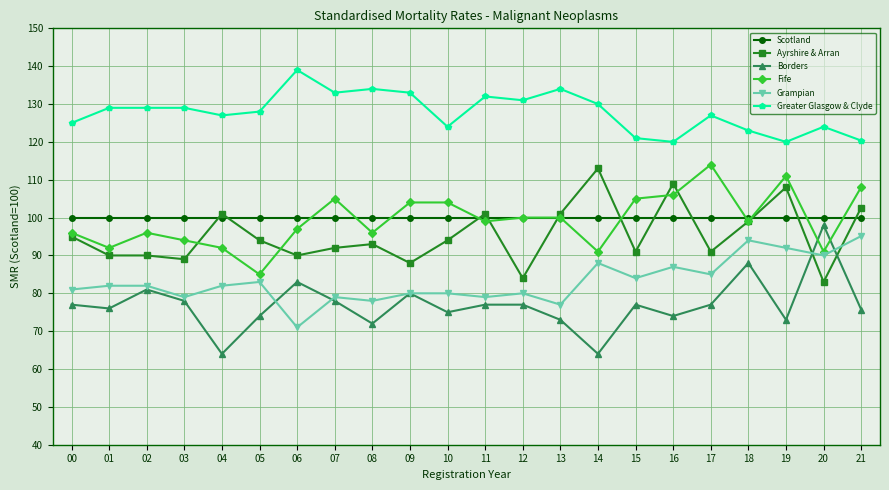

True or false: Grampian has more than 1 points higher than both neighbors.

True